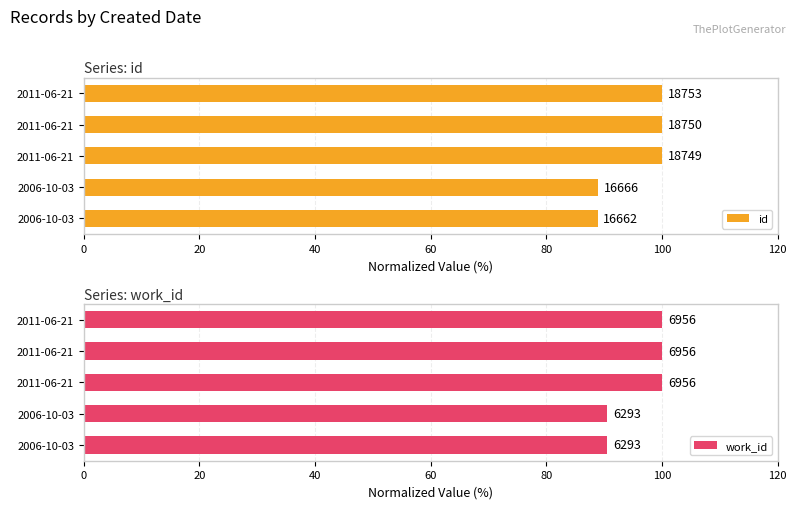

How many series are shown in this chart?

2